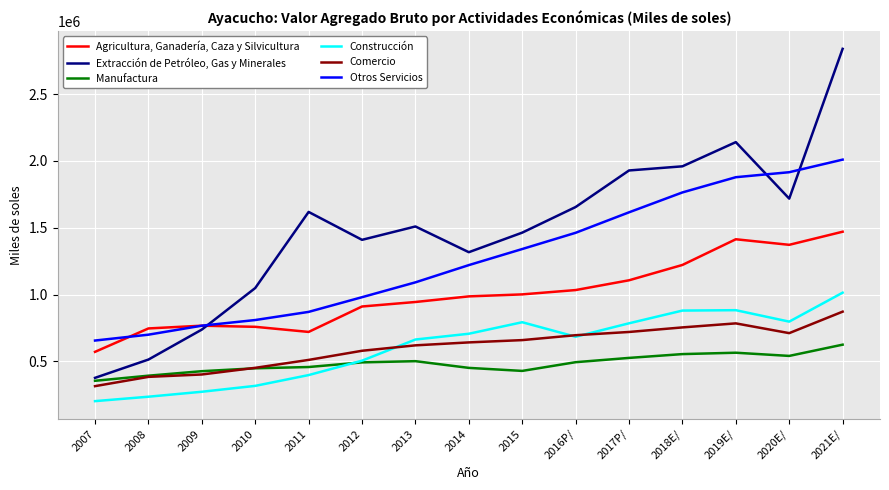

What are all the series names shown in the legend?

Agricultura, Ganadería, Caza y Silvicultura, Extracción de Petróleo, Gas y Minerales, Manufactura, Construcción, Comercio, Otros Servicios